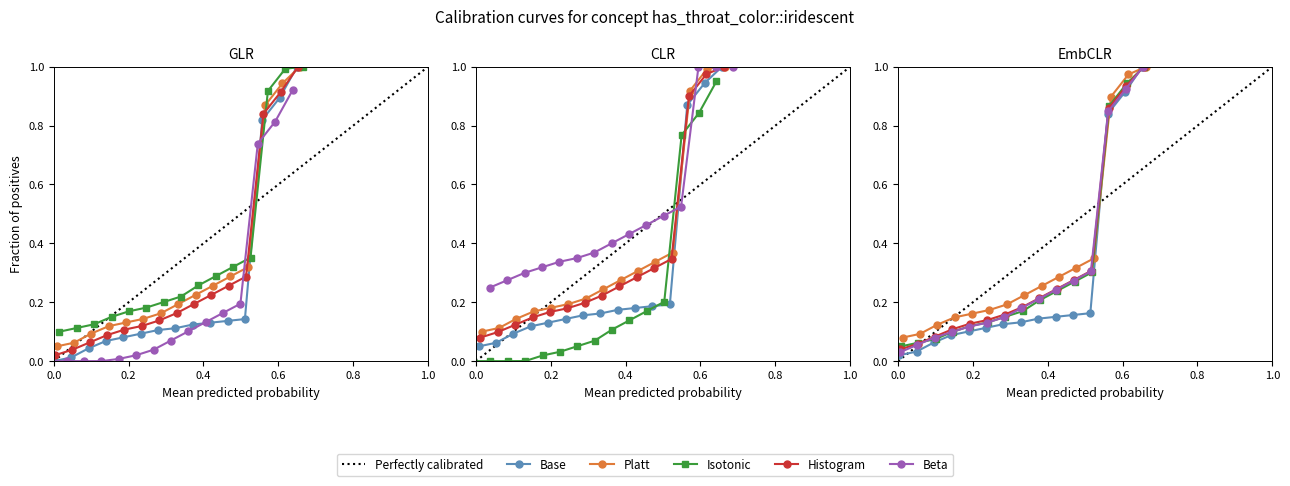

Between 13 and 15, which series saw the biggest shift?

Base